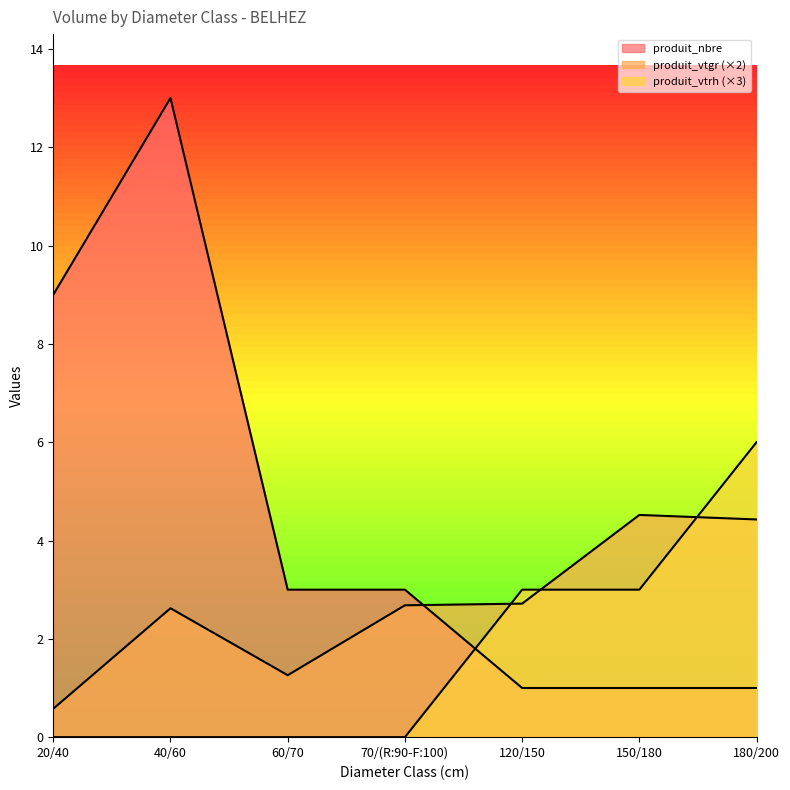

Where do produit_vtrh and produit_nbre first cross each other?

70/(R:90-F:100) and 120/150